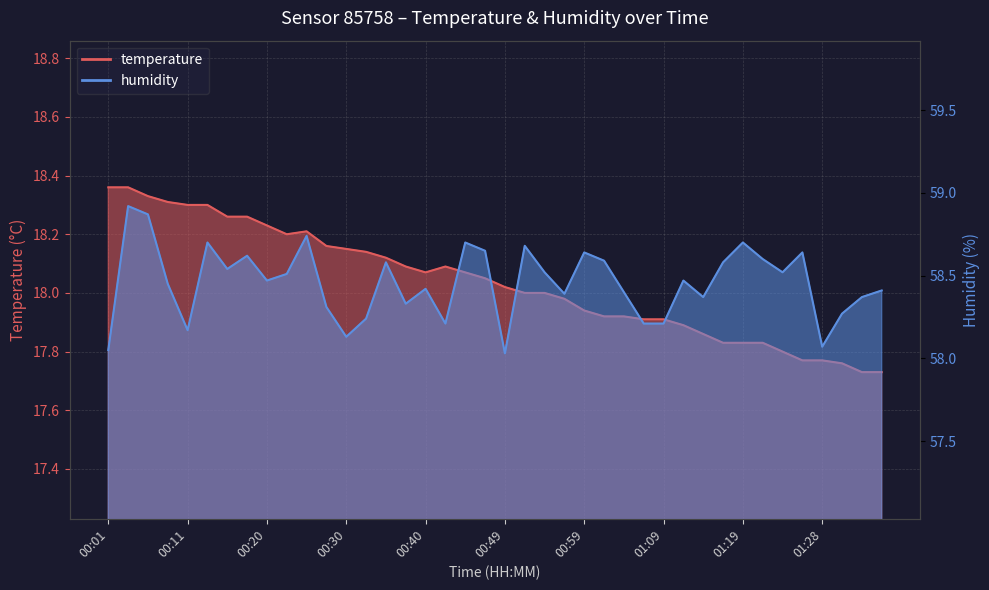

In temperature, how many points are lower than both neighbors (excluding endpoints)?

2